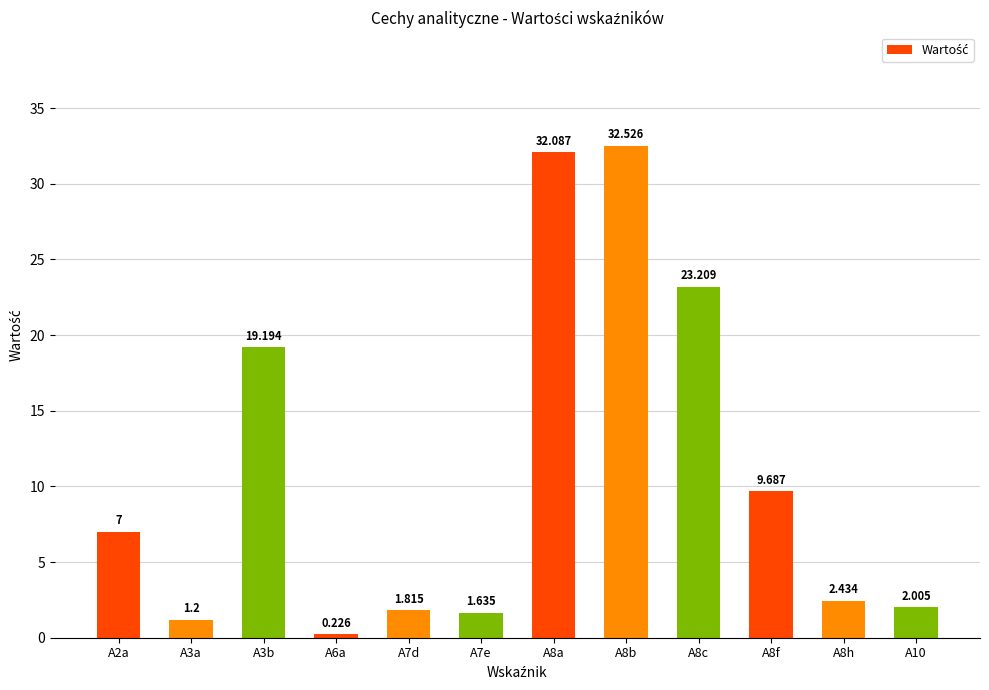

What is the change in value from A6a to A10?

+1.8